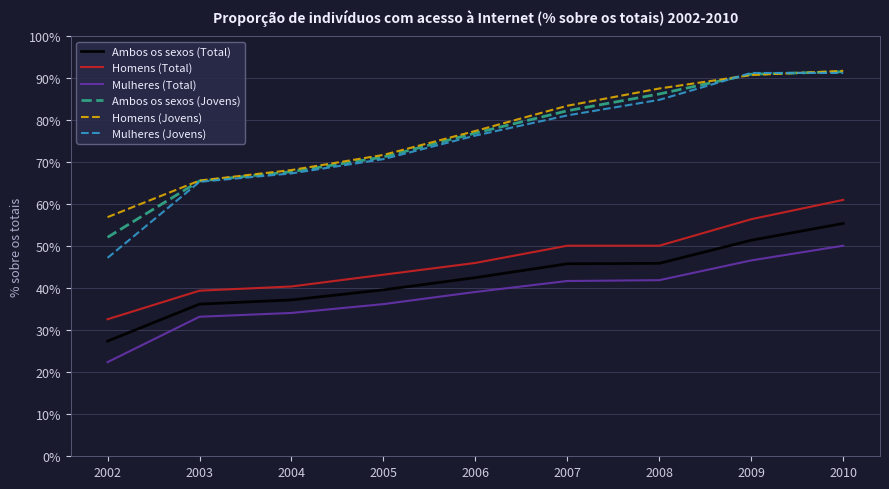

True or false: Mulheres (Total) has a value of 41.7 at 2007.

True